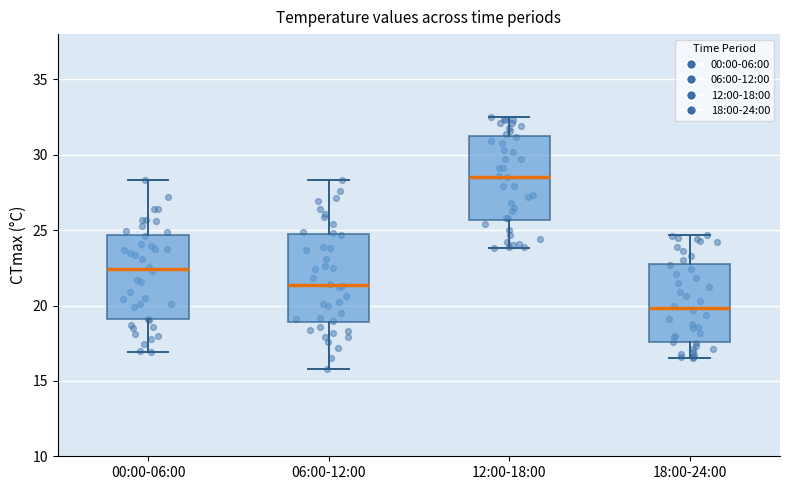

Reading left to right, read every box against the y-axis: the position of its median line, the range the box covers, and the ends of its whiskers. The values are not printed on the chart, so give them approximately, as read against the axis.

00:00-06:00: median 22.5, box 19.0 to 24.5, whiskers 17.0 to 28.5
06:00-12:00: median 21.5, box 19.0 to 24.5, whiskers 16.0 to 28.5
12:00-18:00: median 28.5, box 25.5 to 31.5, whiskers 24.0 to 32.5
18:00-24:00: median 20.0, box 17.5 to 23.0, whiskers 16.5 to 24.5